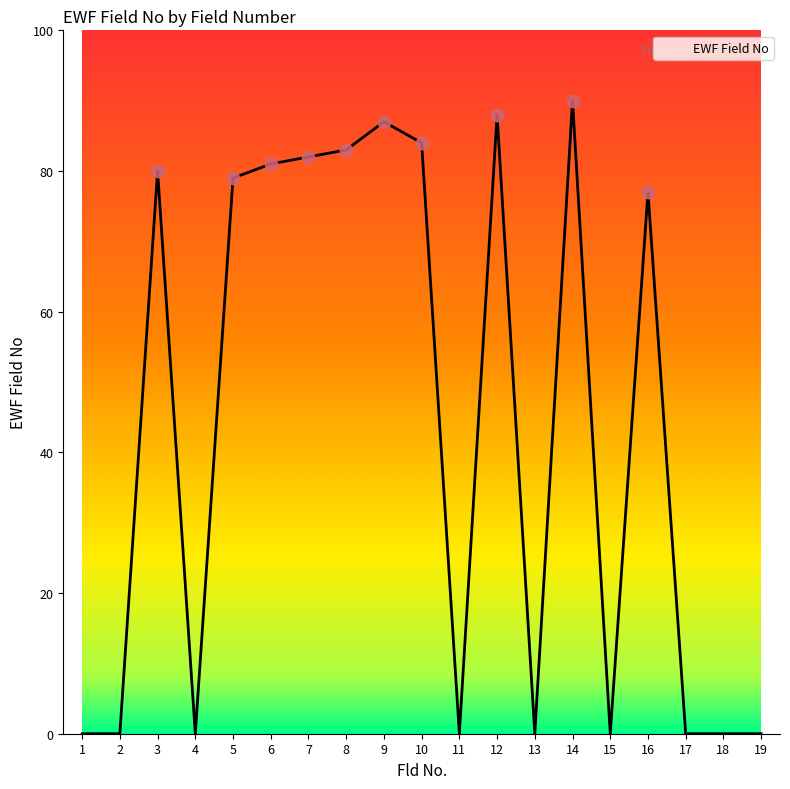

What is the change in value from 5 to 18?

-79